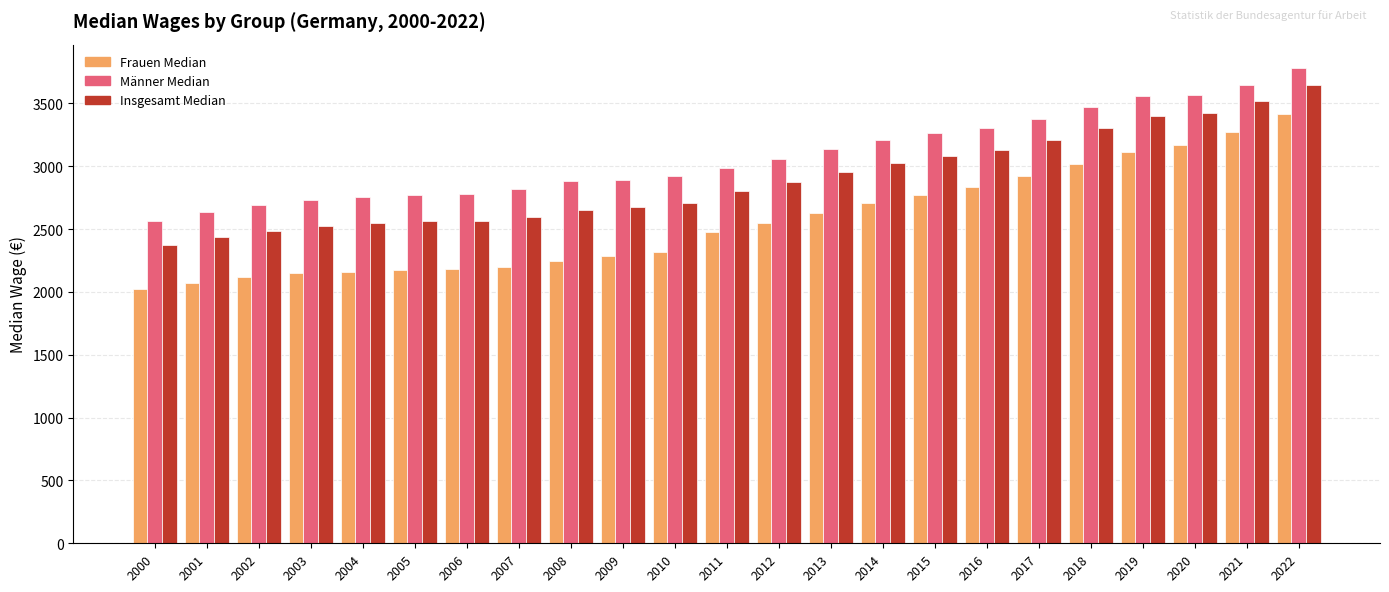

What is the difference between the Frauen Median values at 2021 and 2018?

261.8